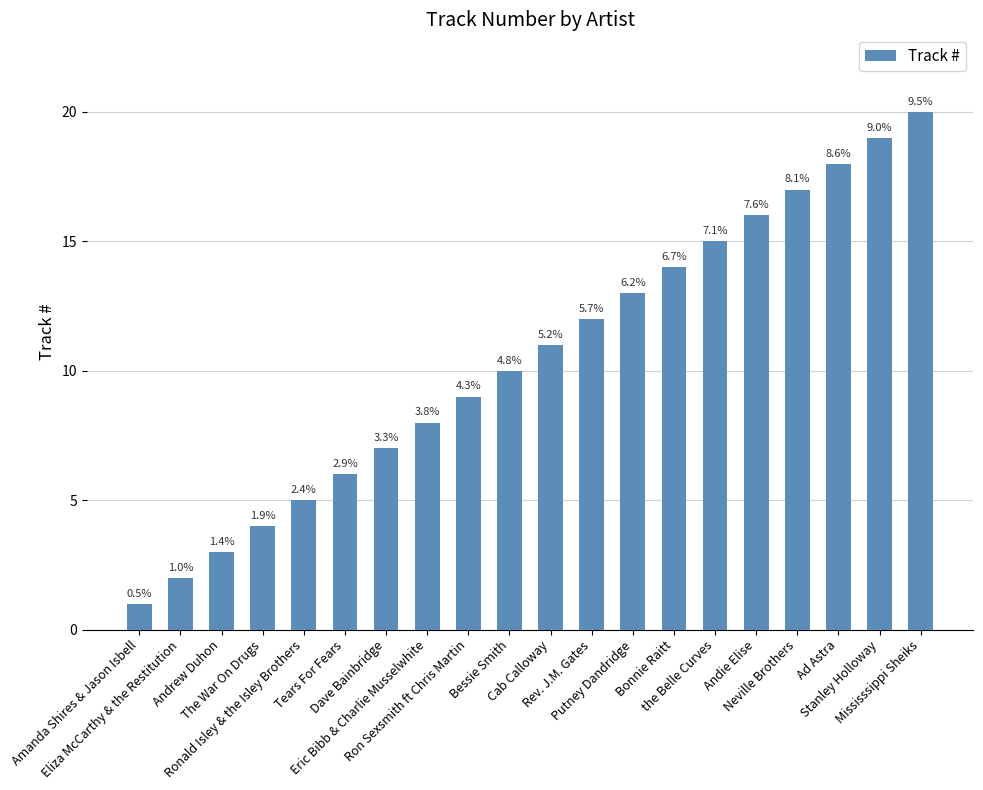

What is the label of the 18th bar from the right?

Andrew Duhon